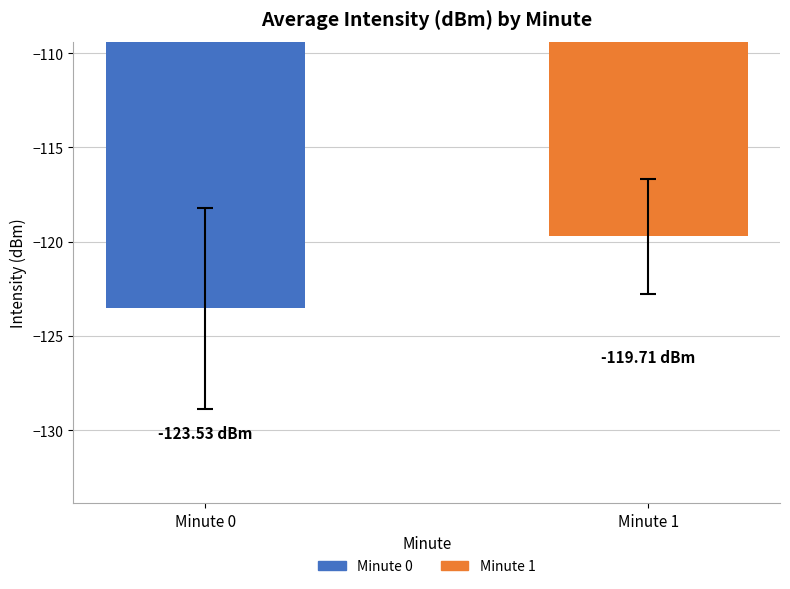

What is the sum of all values?

-243.2